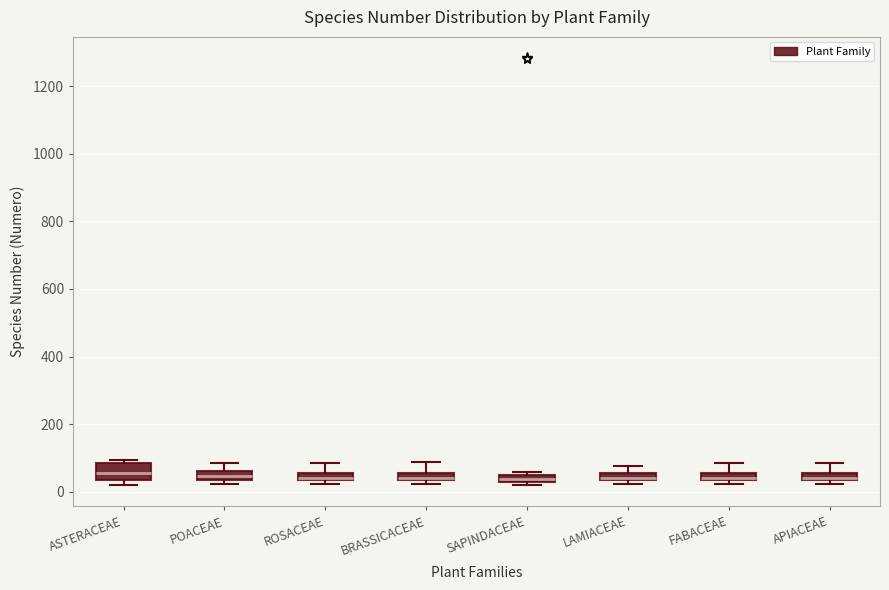

Which box is the tallest, from its lower edge to its upper edge?

ASTERACEAE